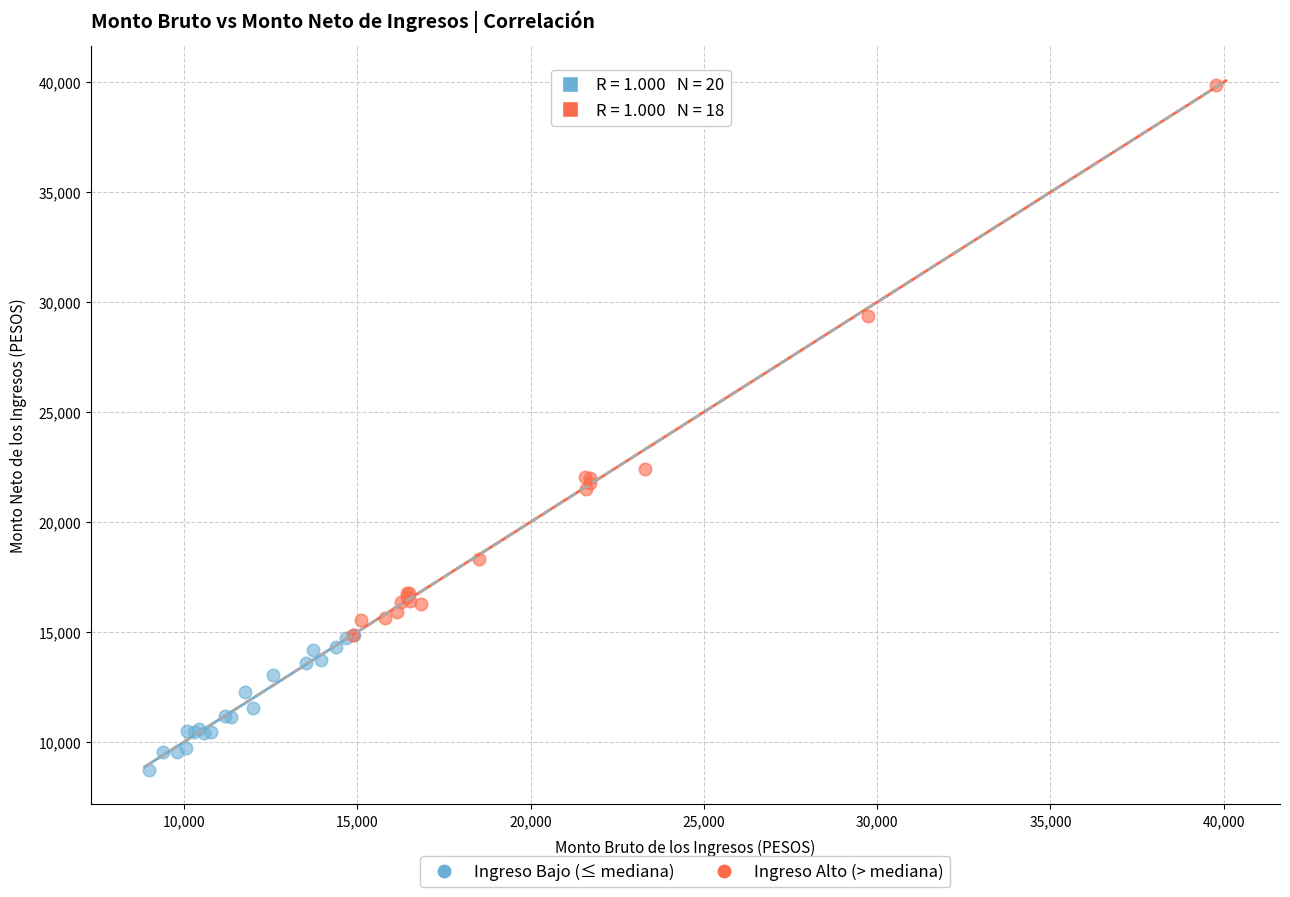

Which series contains the highest Y value?

Ingreso Alto (> mediana)